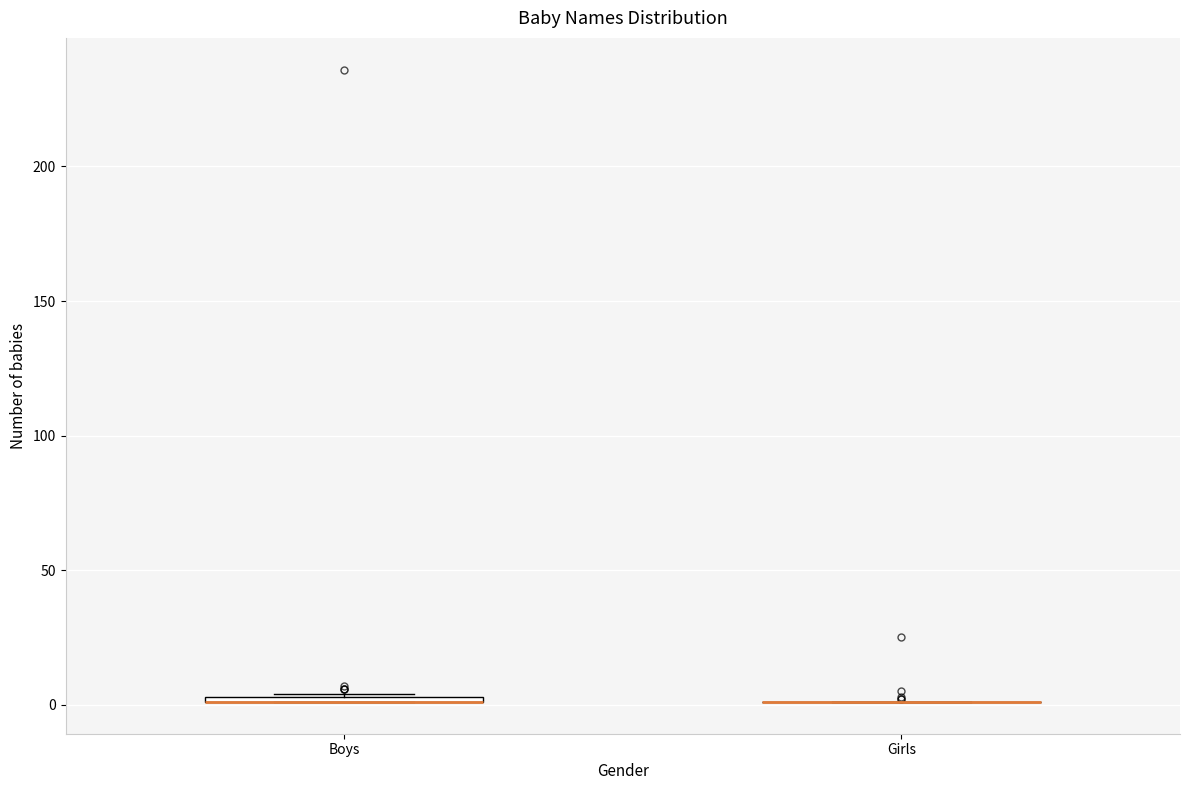

Where is the upper edge of the box for Boys on the y-axis? The values are not printed on the chart, so give them approximately, as read against the axis.

5